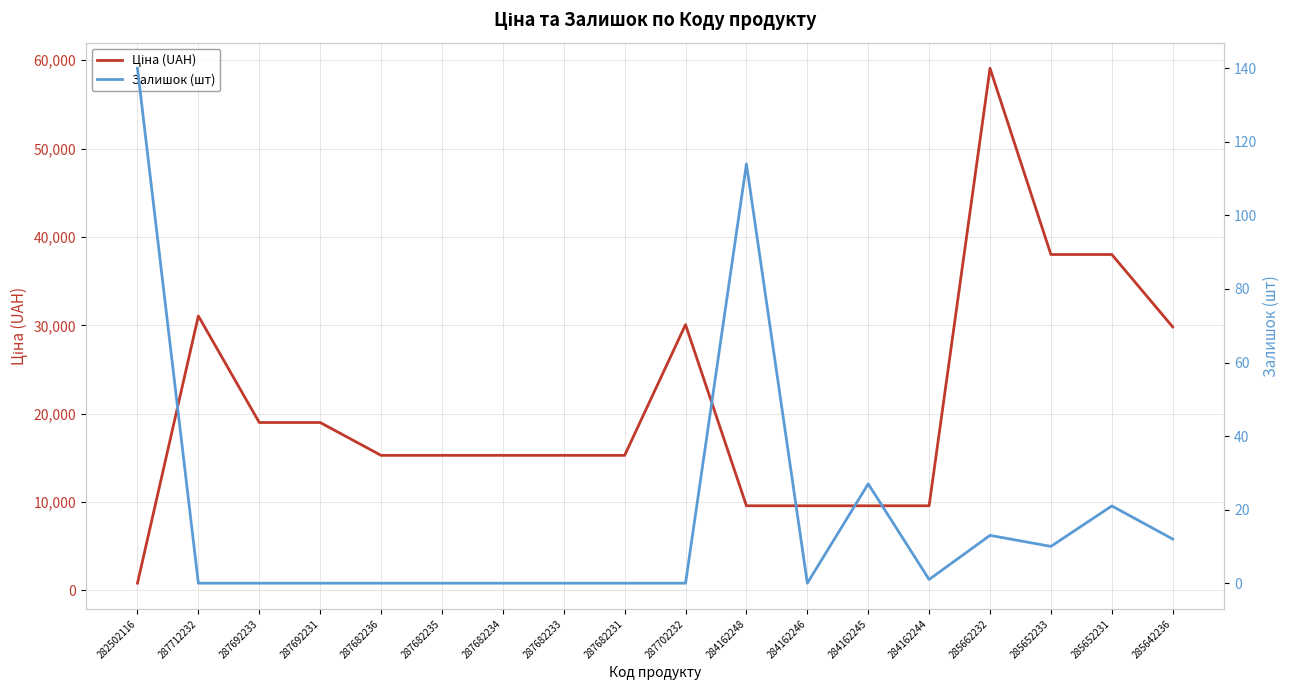

At how many categories does at least one series exceed 29640?

6